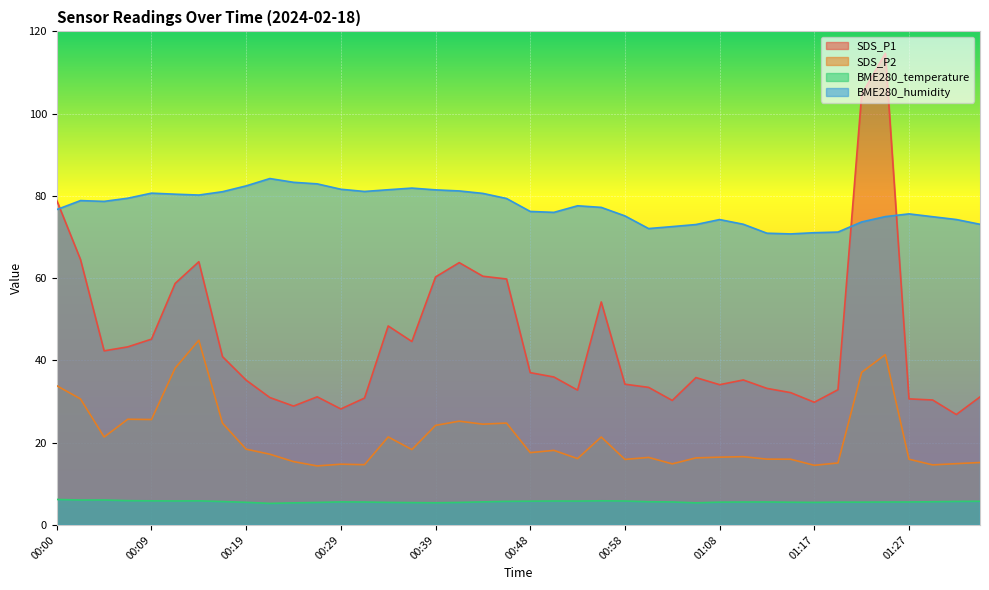

What are all the series names shown in the legend?

SDS_P1, SDS_P2, BME280_temperature, BME280_humidity